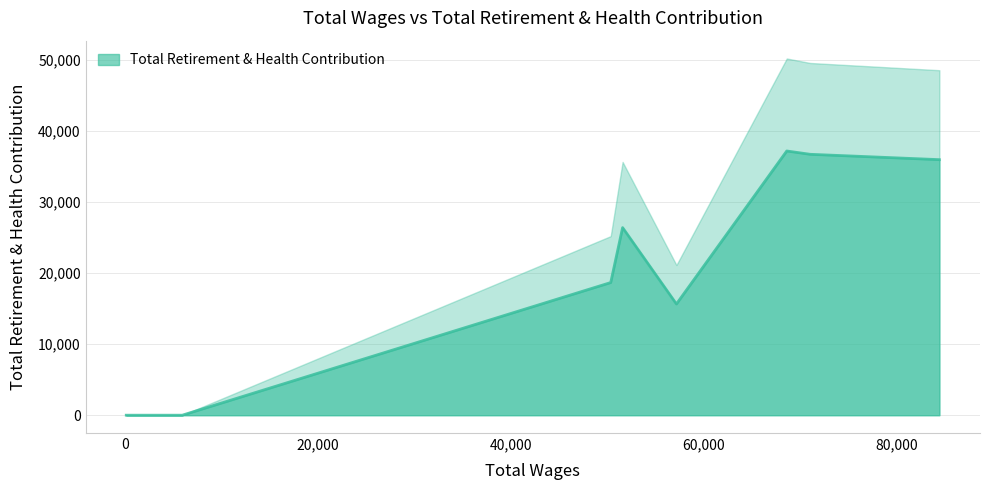

What is the maximum value for Total Retirement & Health Contribution?

37165